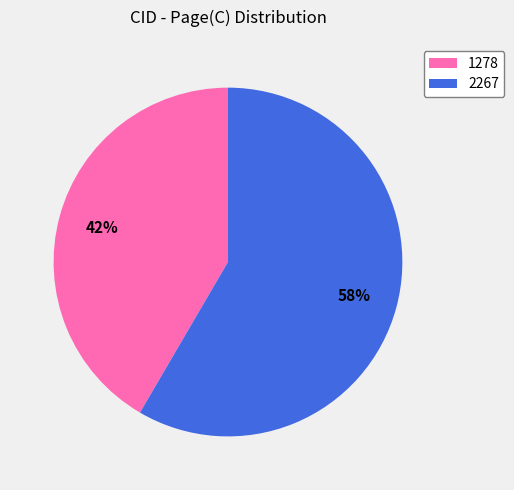

Is 1278 the majority of the pie?

No